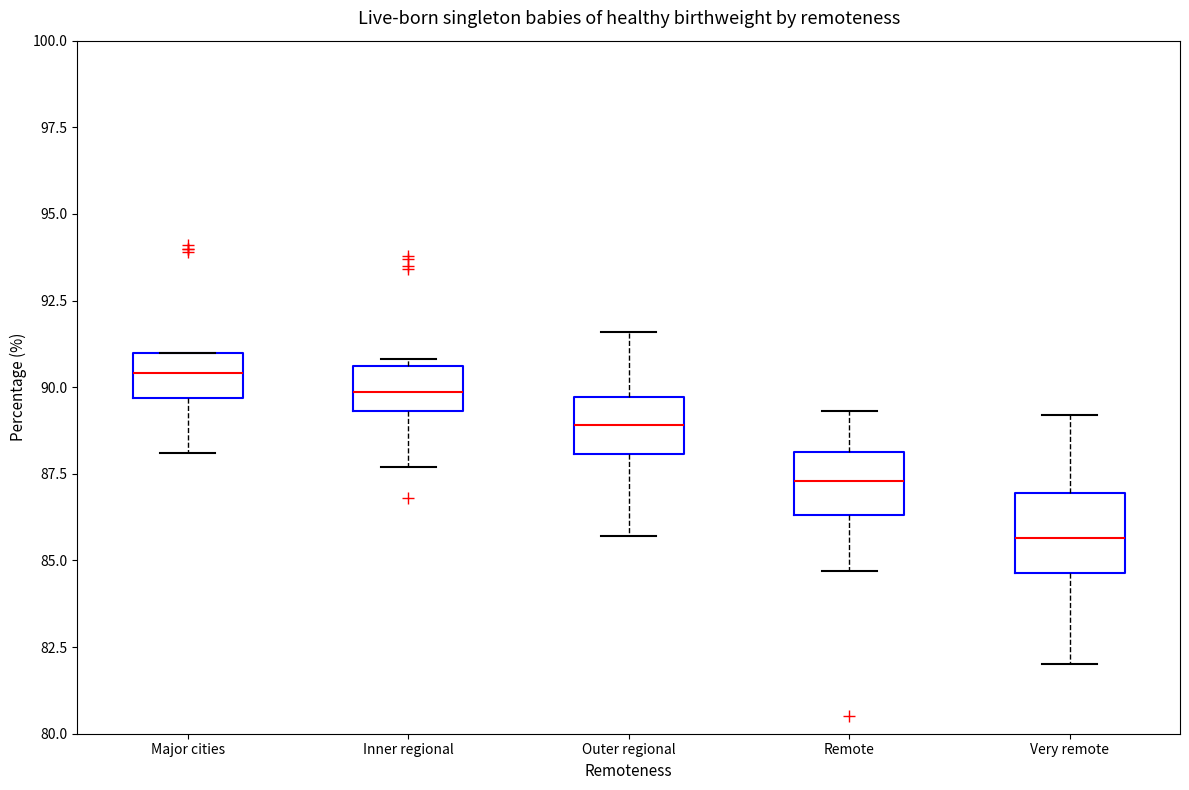

Which box's median line is the highest?

Major cities